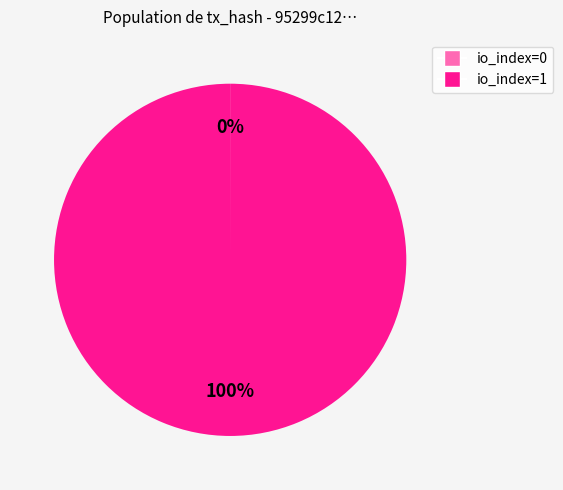

Does any single category account for the majority?

Yes